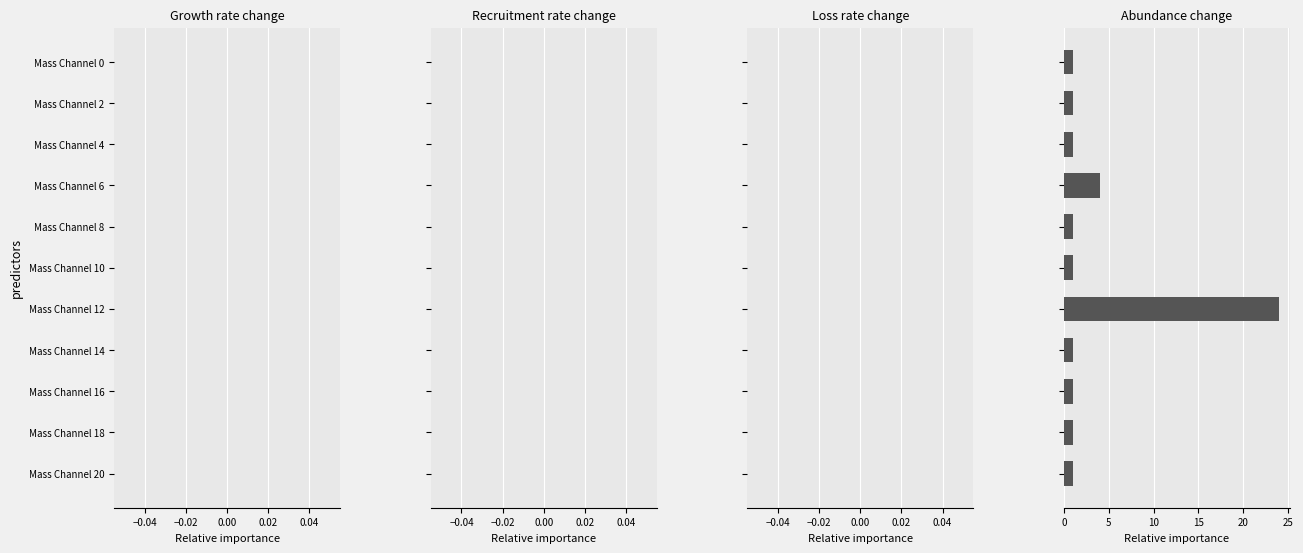

What is the average value?

3